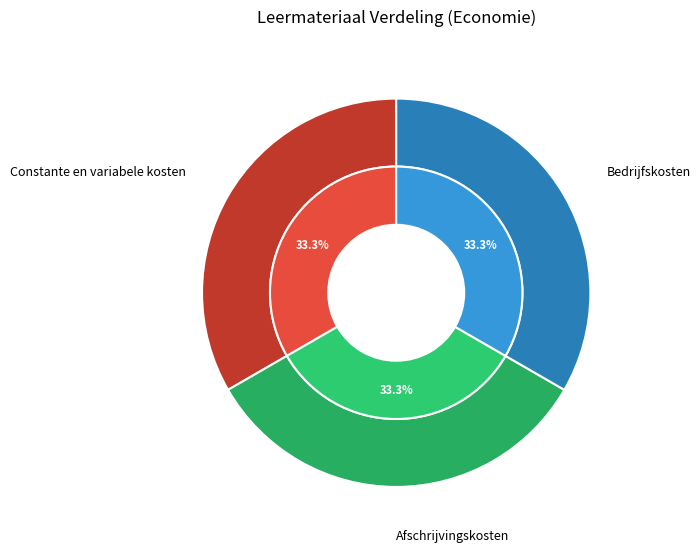

True or false: Constante en variabele kosten accounts for 33% of the total.

True